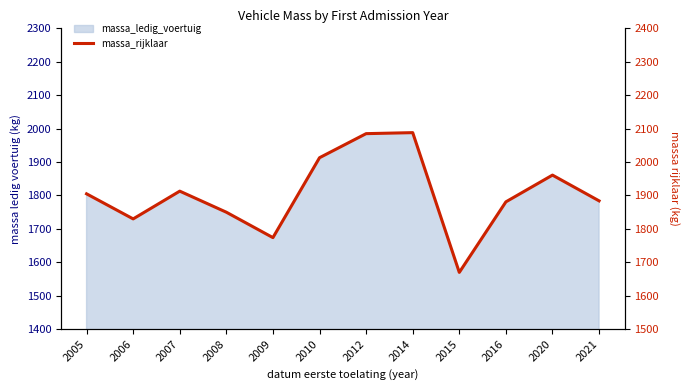

What is the greatest value displayed?

2088